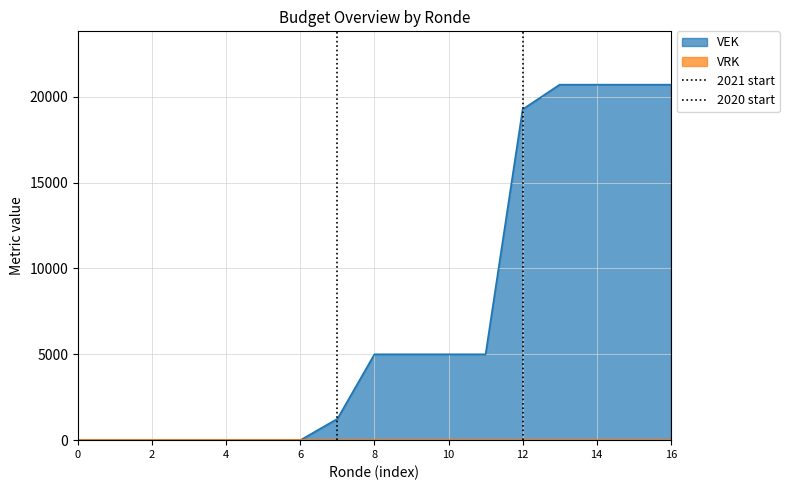

The value of VEK at 6 is -11833. True or false?

False